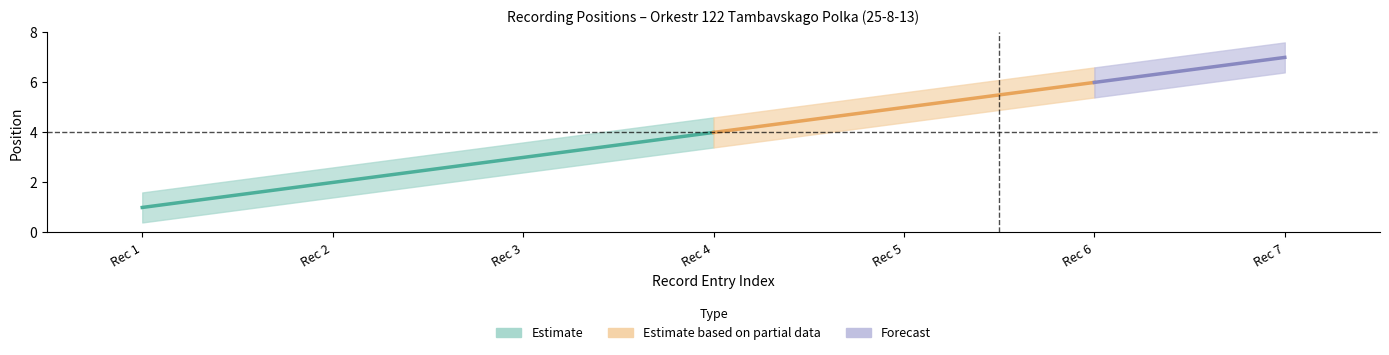

Which has a higher value, 1 or 7?

7